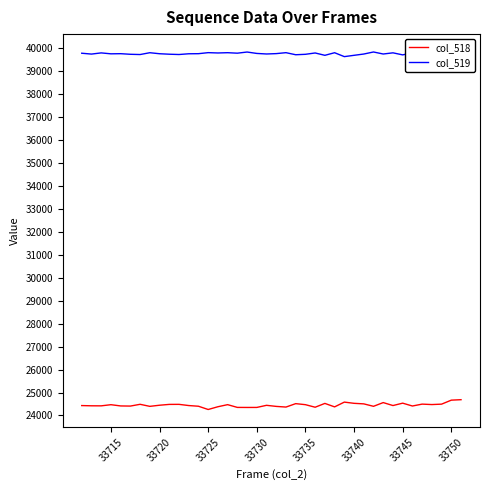

The value of col_518 at 33715 is 41469. True or false?

False